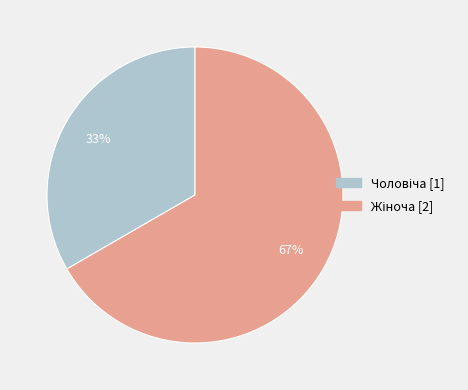

How many segments does this pie chart have?

2